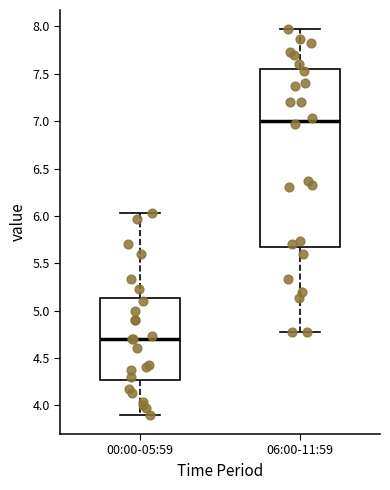

Comparing the boxes themselves (not the whiskers), which one is the tallest?

06:00-11:59